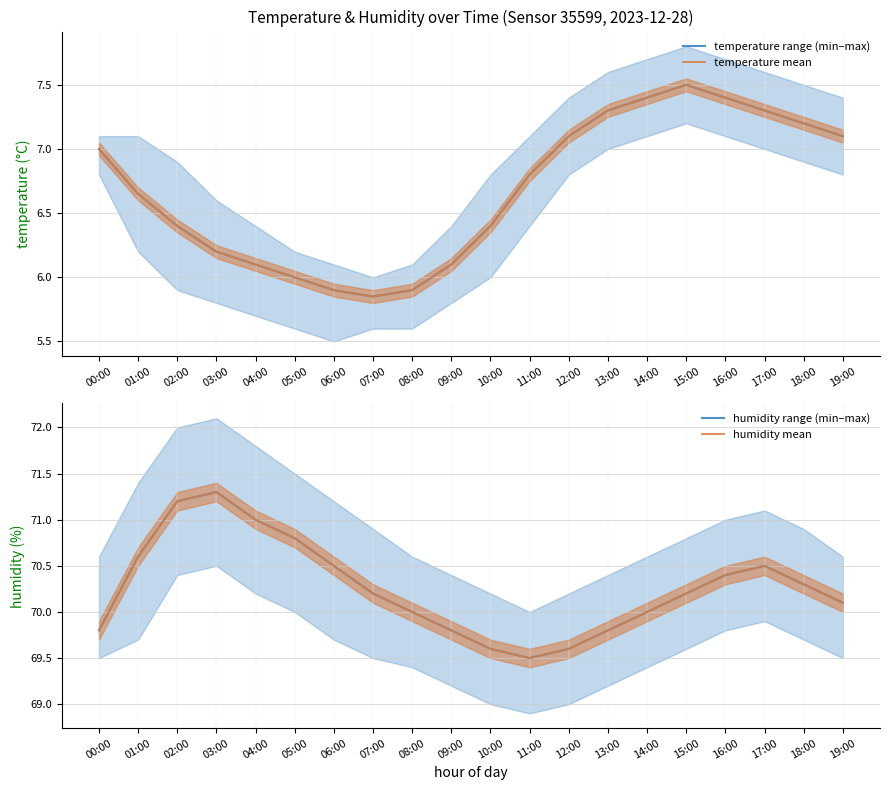

Does the chart have visible grid lines?

Yes